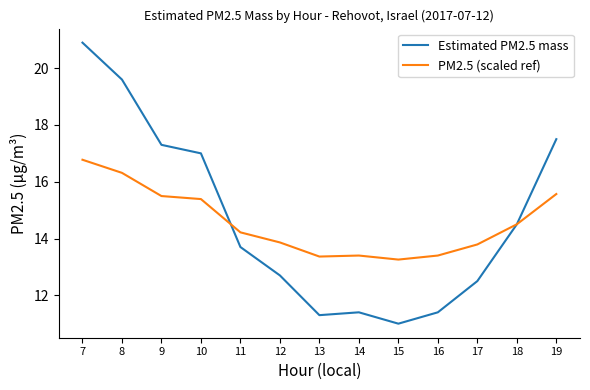

How many distinct data groups are displayed?

2